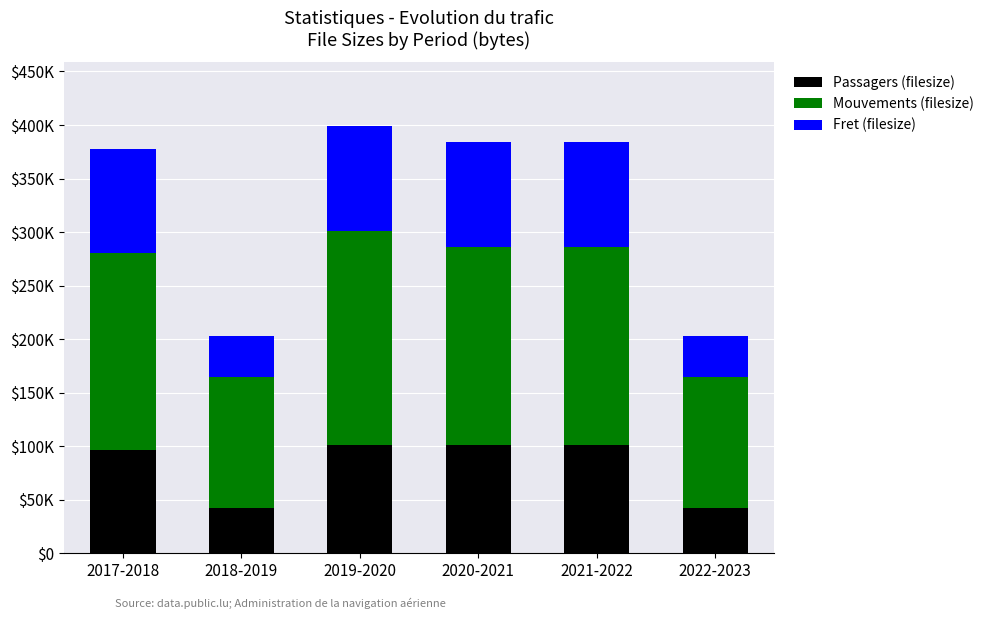

Rank the series at 2019-2020 from lowest to highest value.

Fret (filesize), Passagers (filesize), Mouvements (filesize)